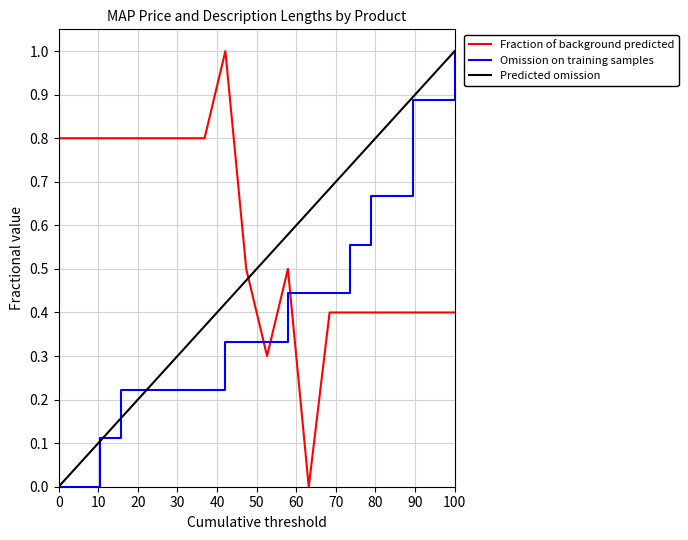

Rank the series by their average value, from lowest to highest.

Omission on training samples, Predicted omission, Fraction of background predicted